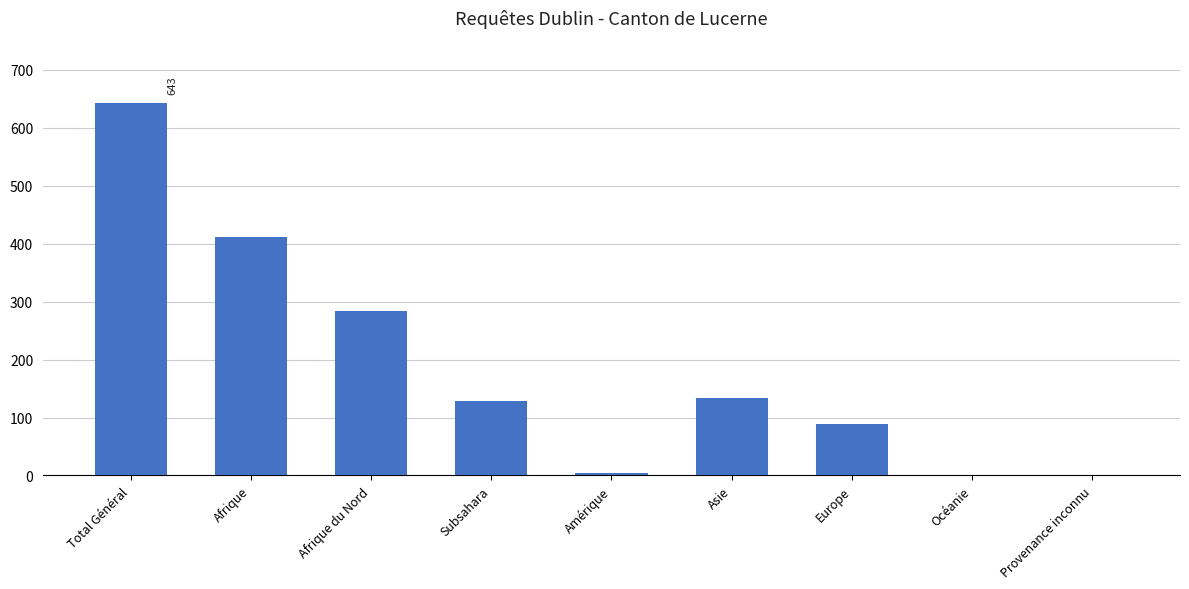

How many distinct data groups are displayed?

1